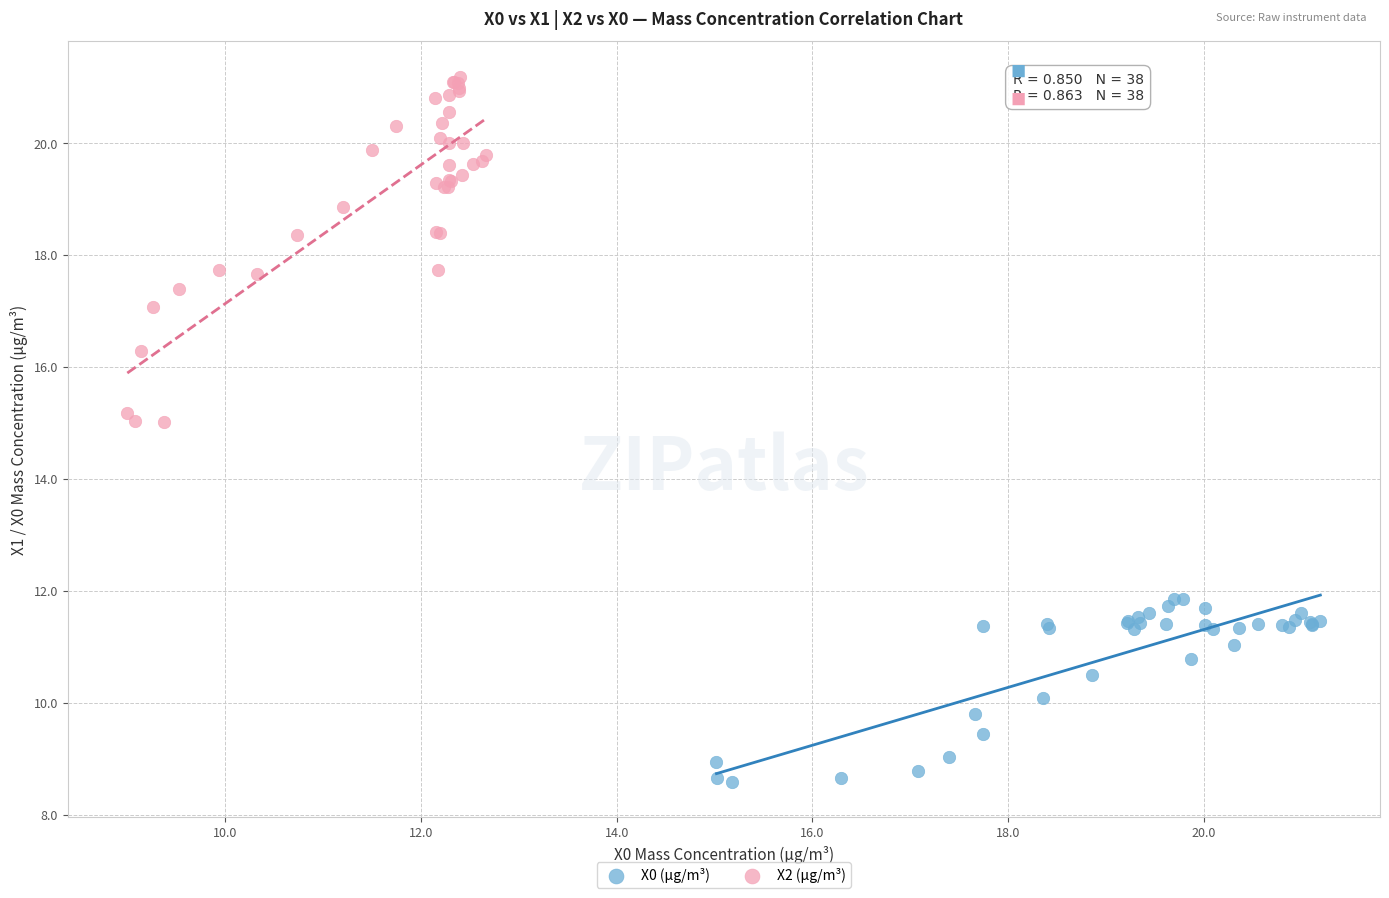

Which series contains the highest Y value?

X2 (μg/m³)